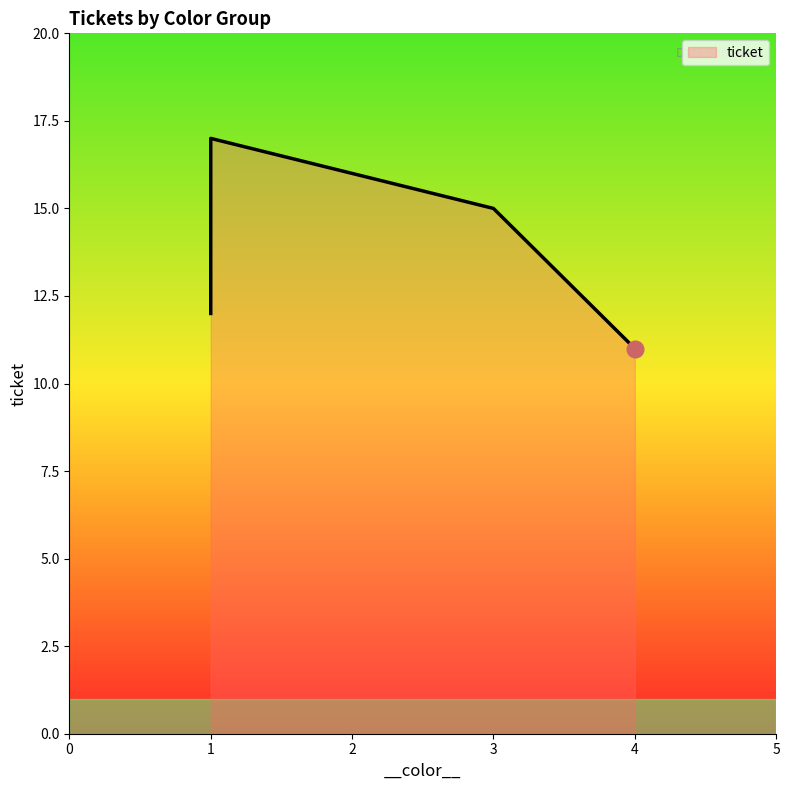

Reading left to right, what are all the values shown in this chart?

17	12	15	11